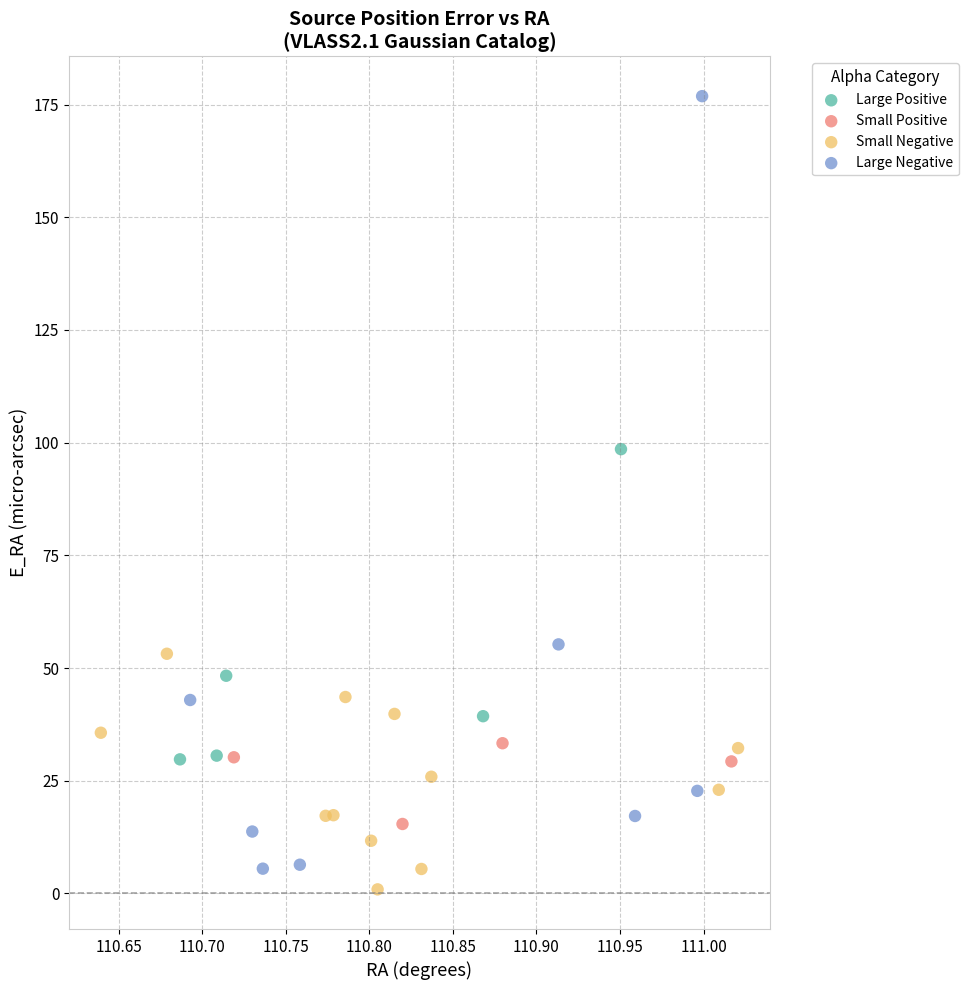

Which series has the widest spread of Y values?

Large Negative